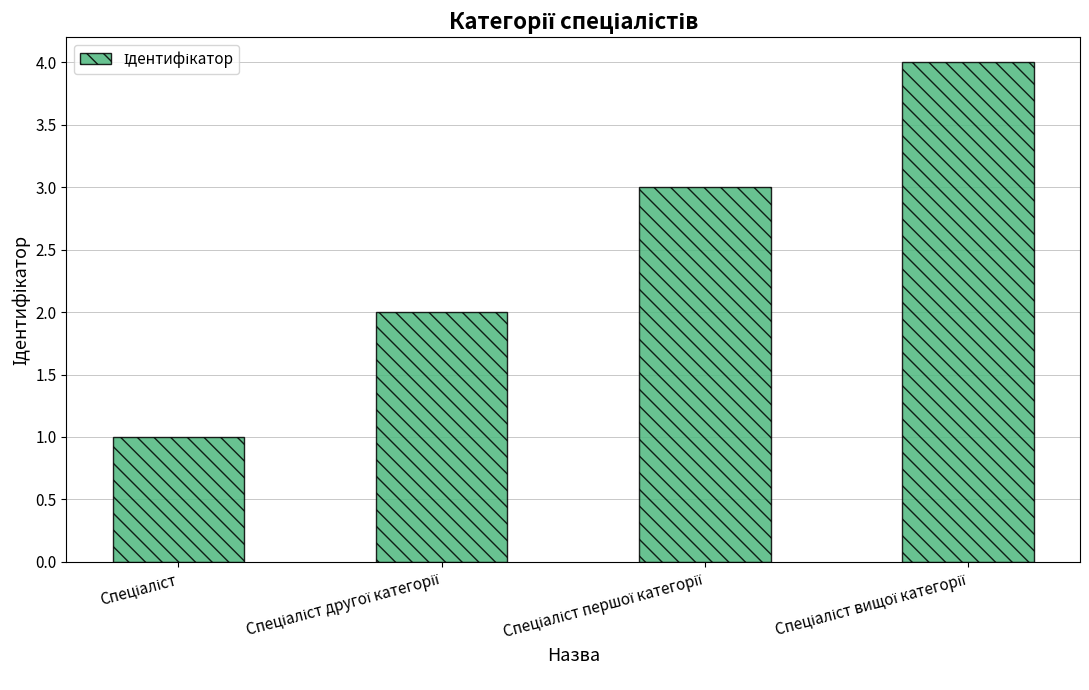

What is the difference between the maximum and minimum values?

3